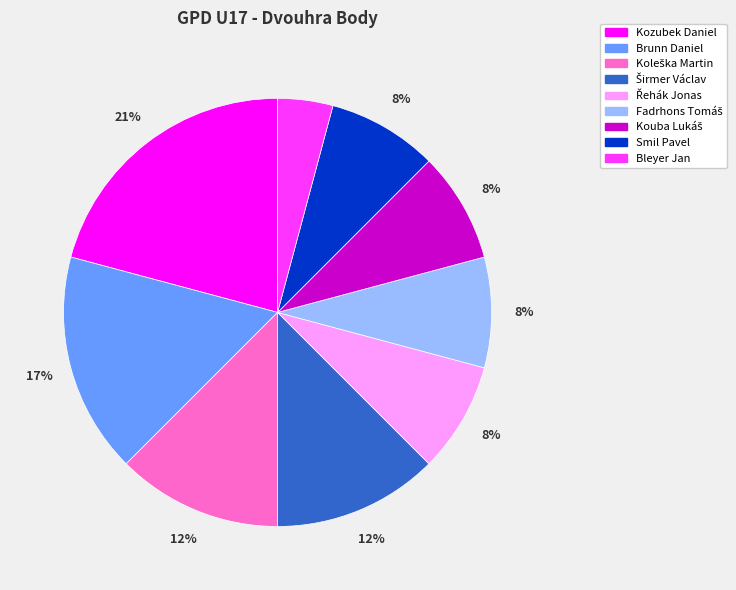

What is the ratio of the value at Smil Pavel to the value at Bleyer Jan?

2.0